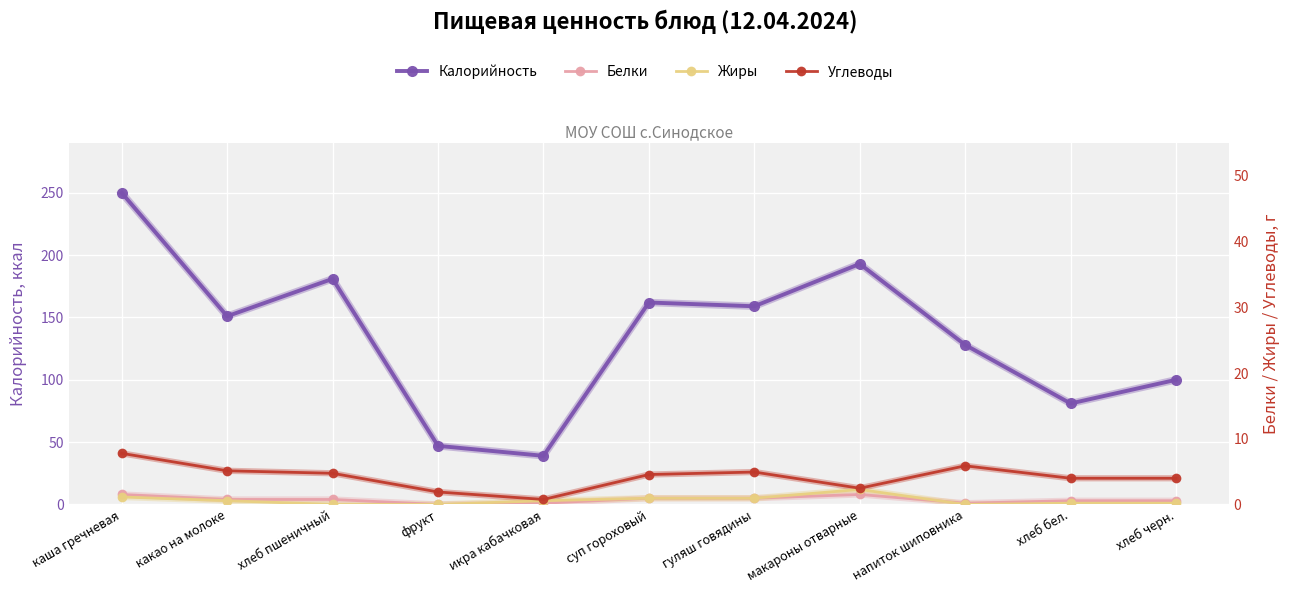

The value of Углеводы at икра кабачковая is 2. True or false?

False